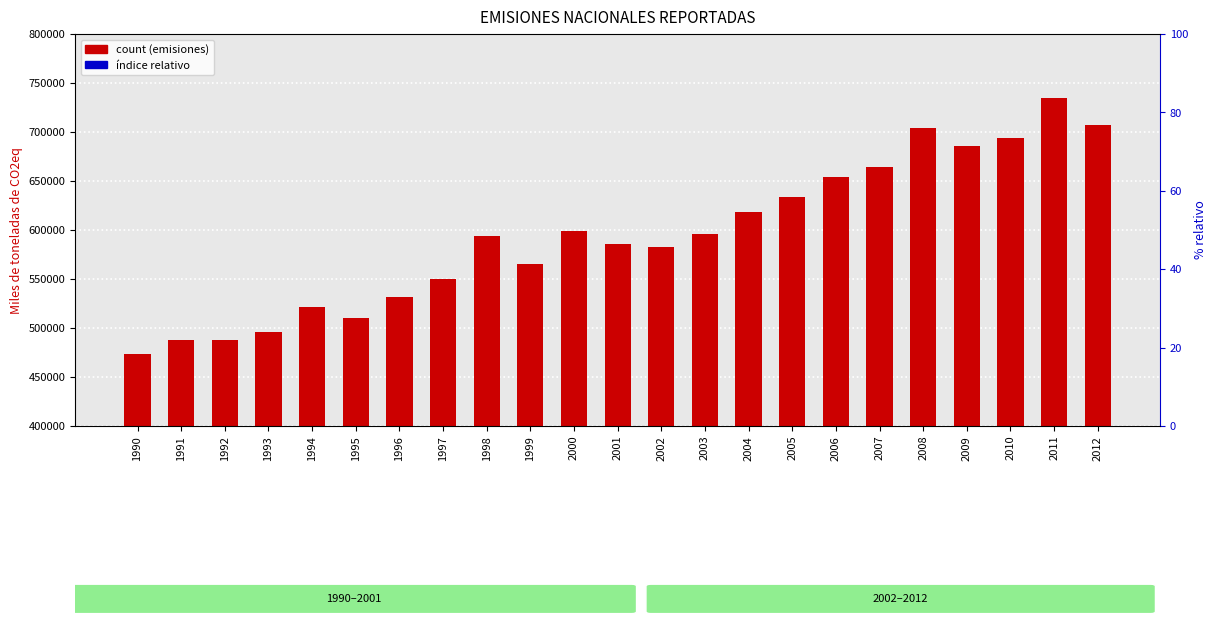

Which series changed the most between 2005 and 2011?

EMISIONES